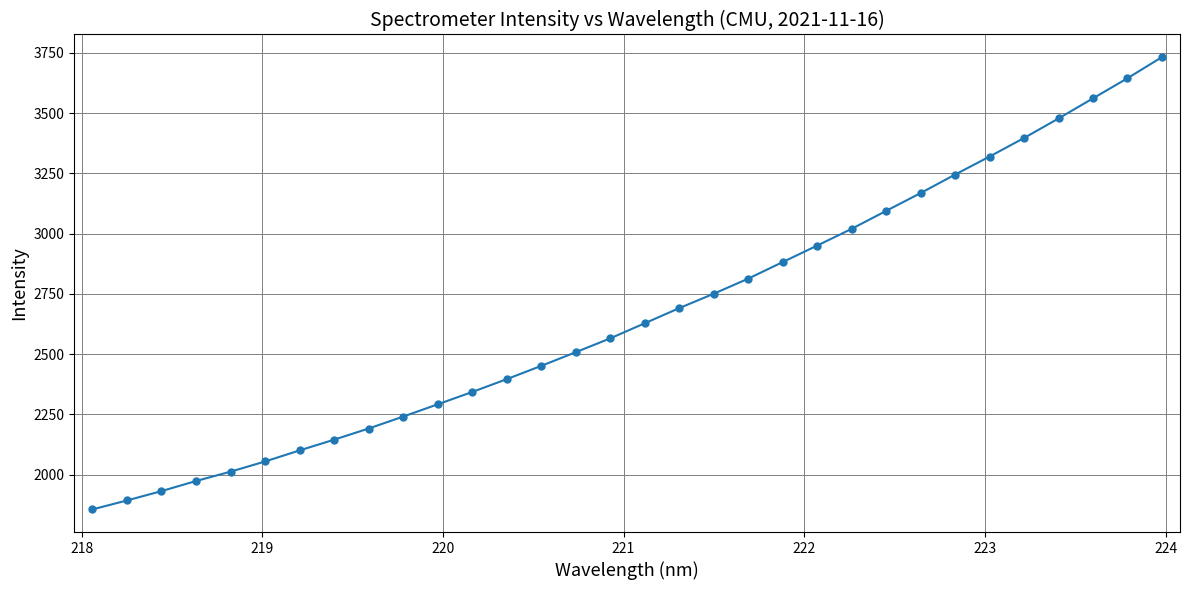

What is the maximum value shown in the chart?

3732.5